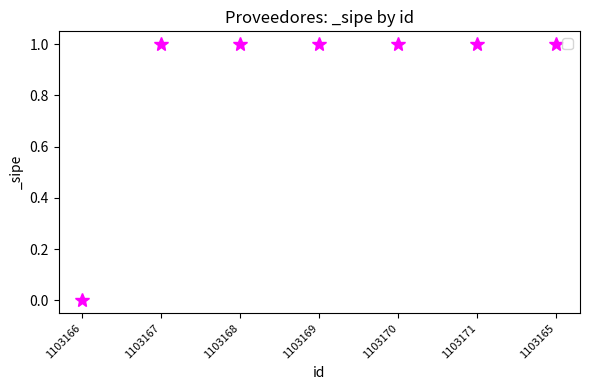

Reading left to right, transcribe all the data shown in this chart.

1103166=0	1103167=1	1103168=1	1103169=1	1103170=1	1103171=1	1103165=1